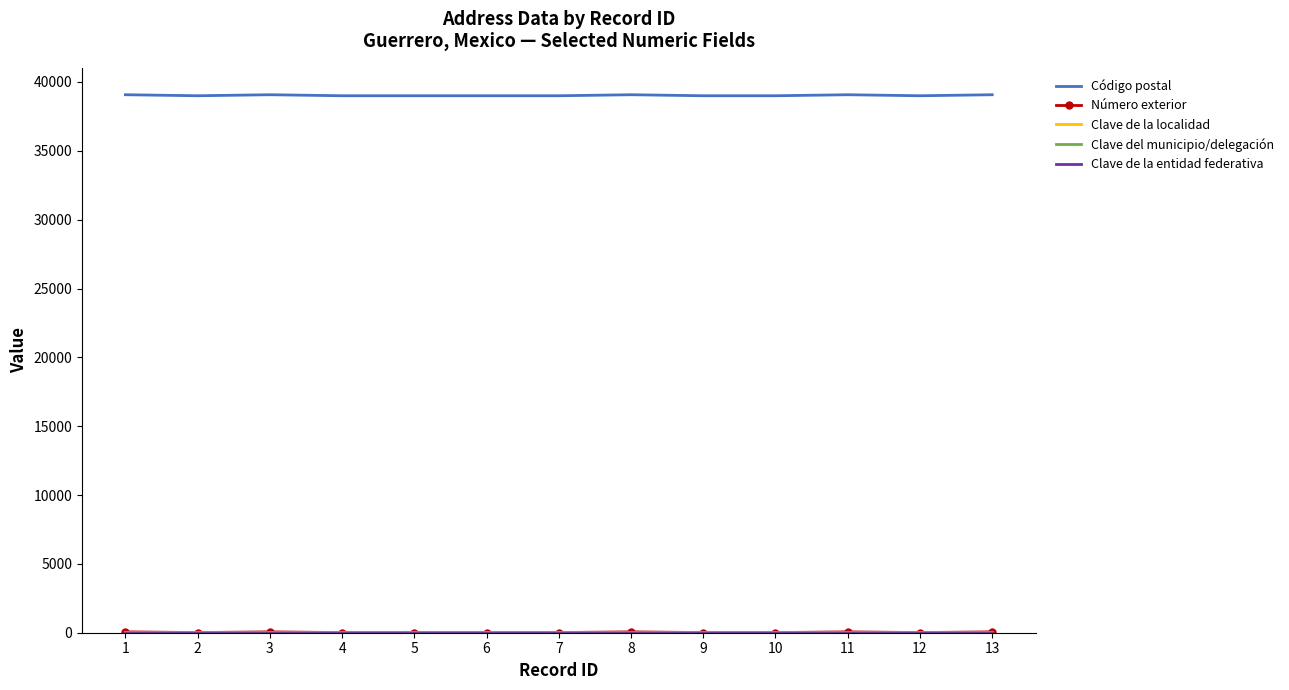

What is the spread (max minus min) of values at 7?

38999